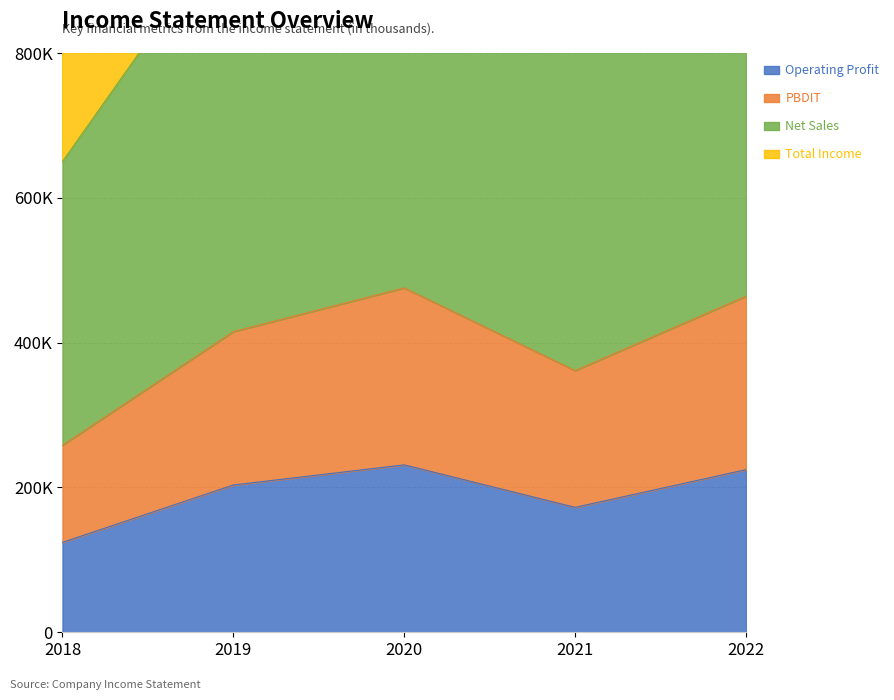

How many lines are shown in the chart?

4